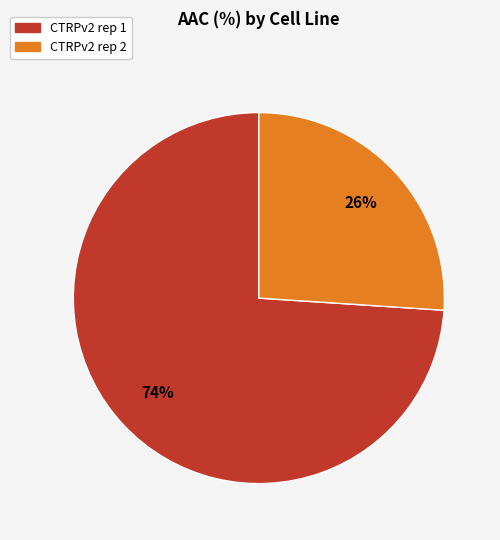

How many segments does this pie chart have?

2